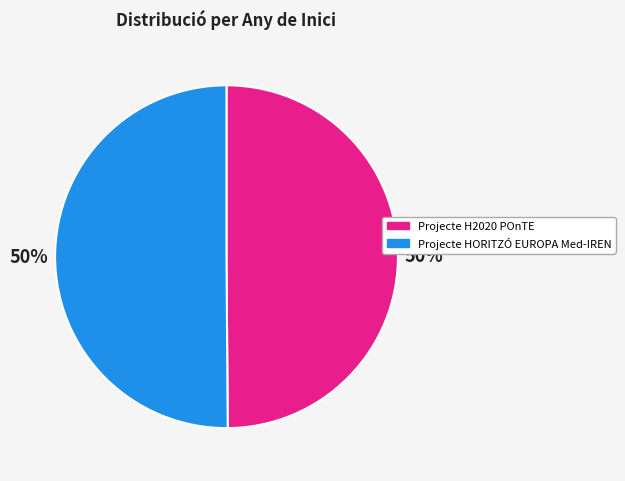

True or false: Projecte H2020 POnTE accounts for 50% of the total.

True